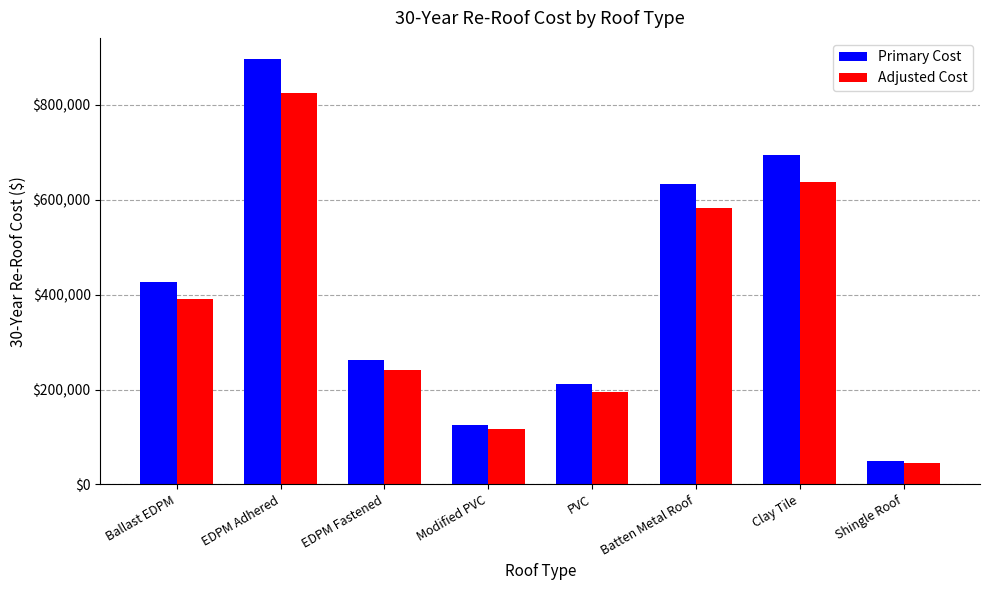

At which category is the sum across all series the highest?

EDPM Adhered